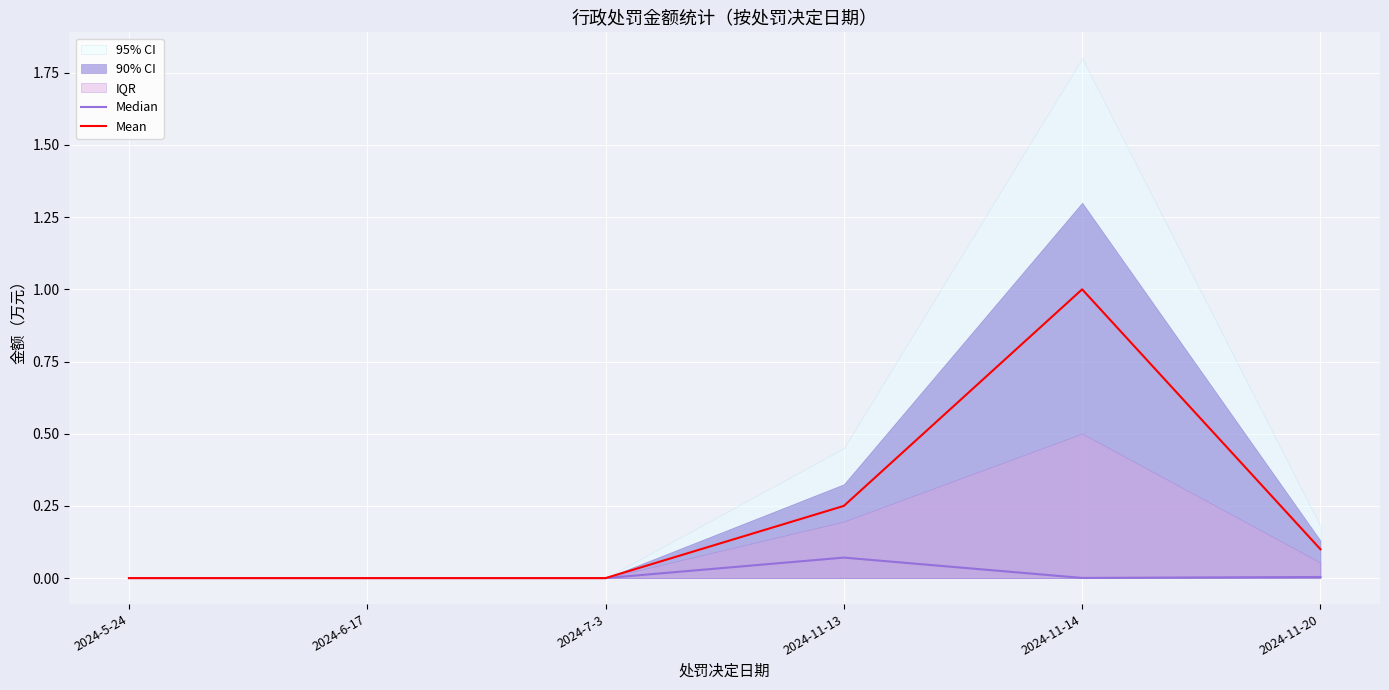

True or false: Median and Mean cross at least once.

False